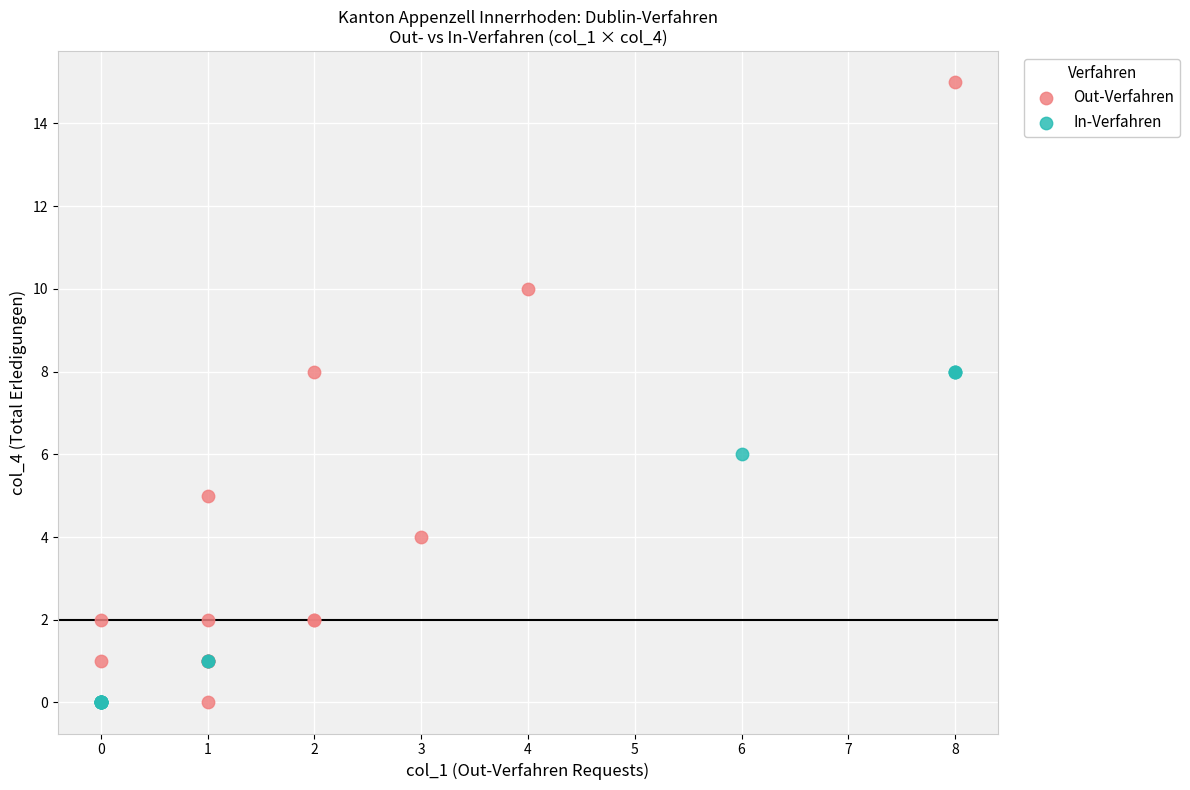

Which series reaches the maximum Y coordinate?

Out-Verfahren